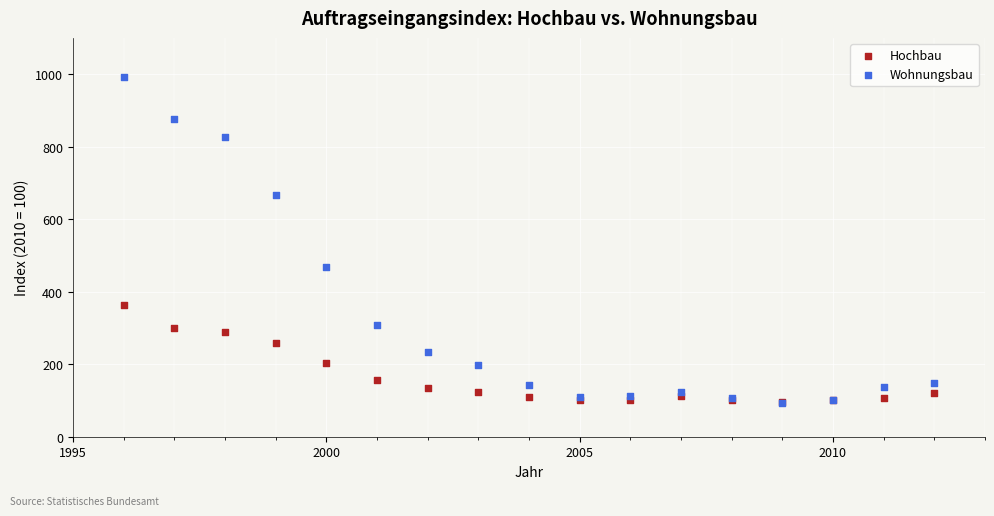

In the Wohnungsbau series, what Y value is closest to 543?

469.4